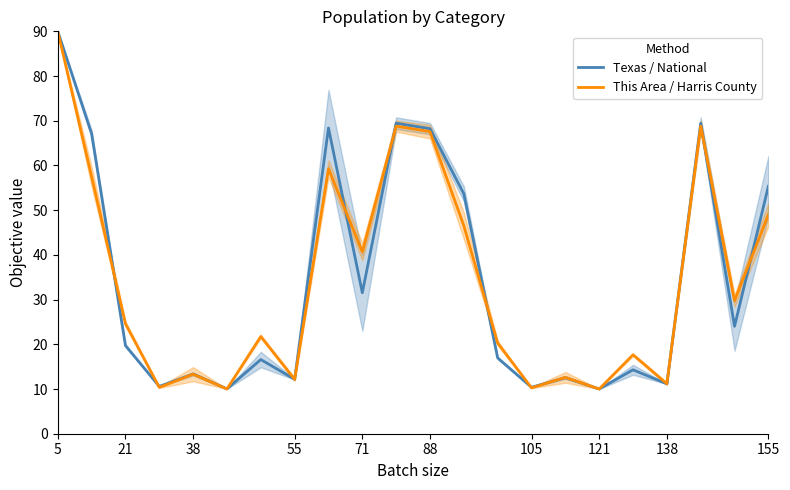

What is the lowest value of the Texas / National series?

10.0